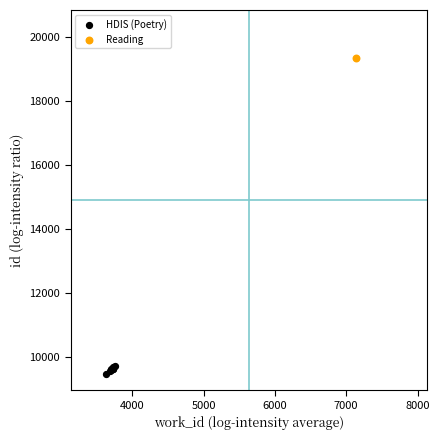

What are all the series names shown in the legend?

HDIS (Poetry), Reading